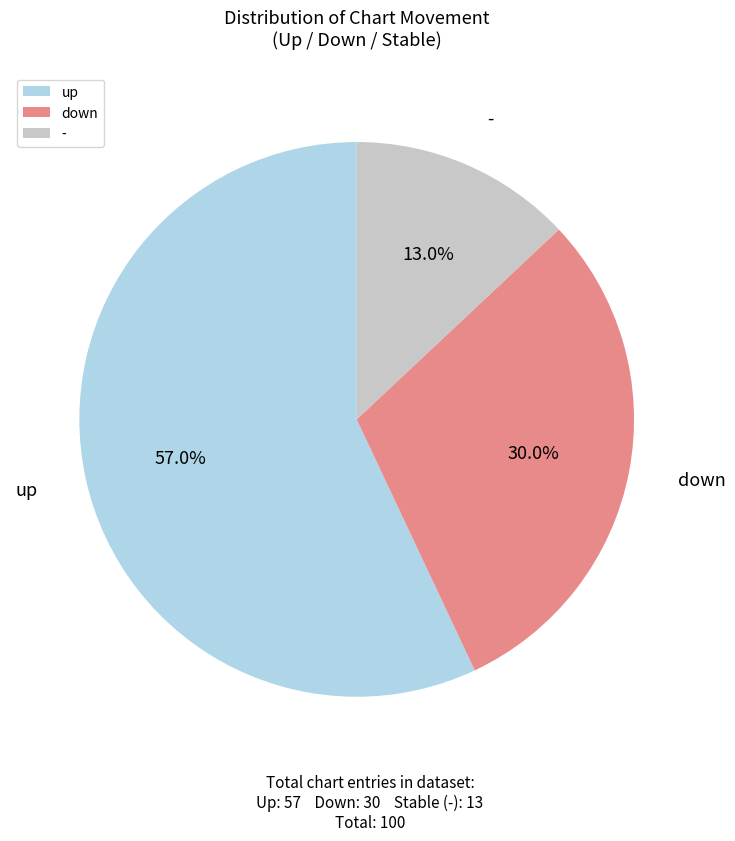

What is the smallest slice in the pie chart?

-